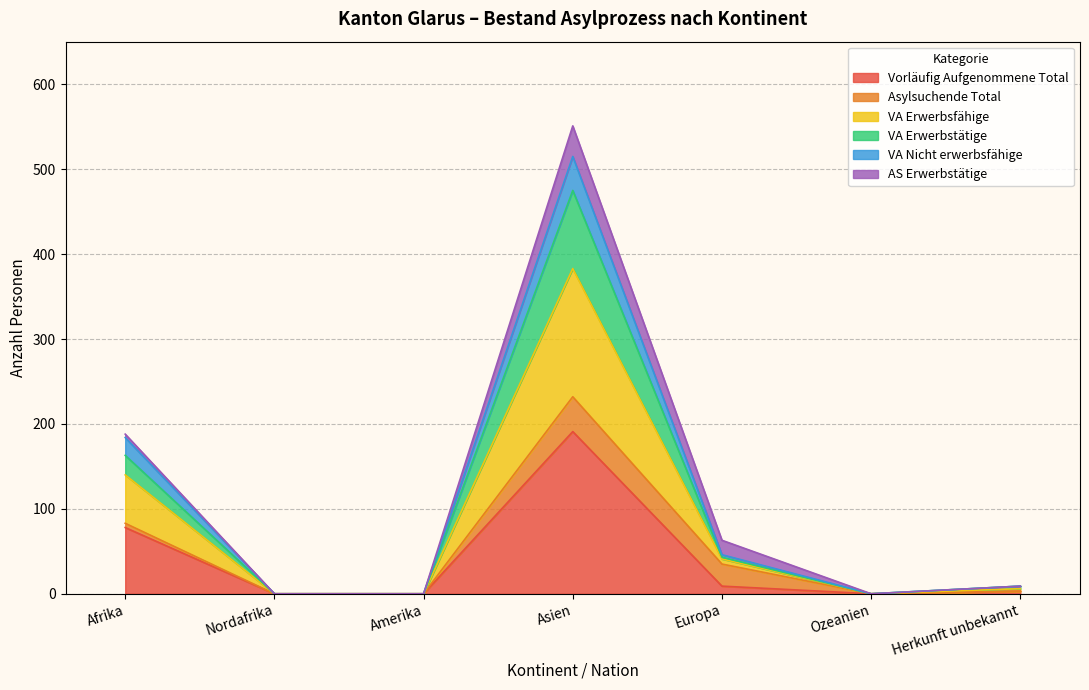

What is the highest value of the Vorläufig Aufgenommene Total series?

191